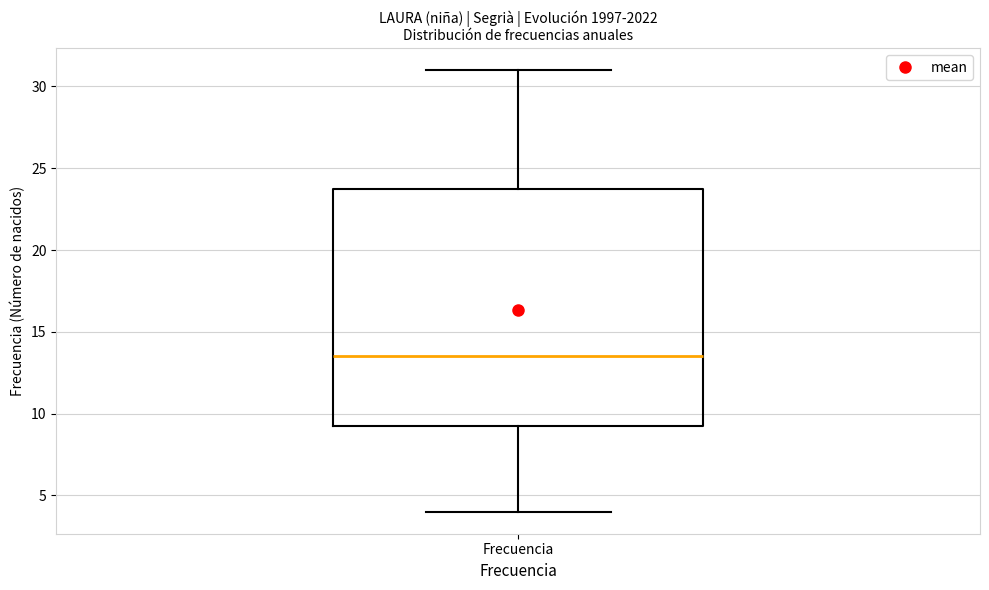

Transcribe this box plot: give where the median line is, the range the box spans, and where the two whiskers end, as read against the y-axis. The values are not printed on the chart, so give them approximately, as read against the axis.

median 13.5, box 9.5 to 24.0, whiskers 4.0 to 31.0